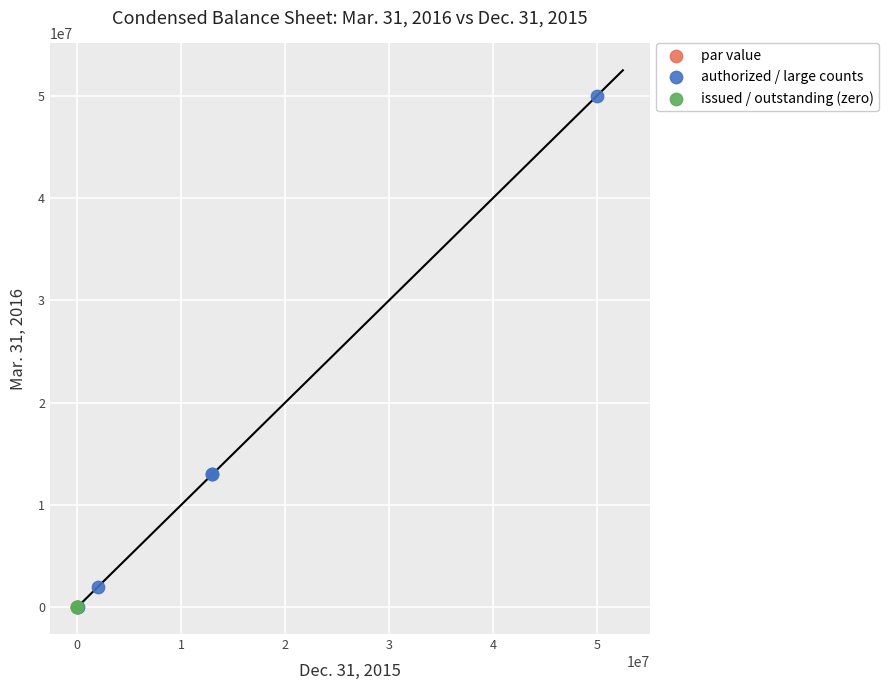

What are all the series names shown in the legend?

par value, authorized / large counts, issued / outstanding (zero)